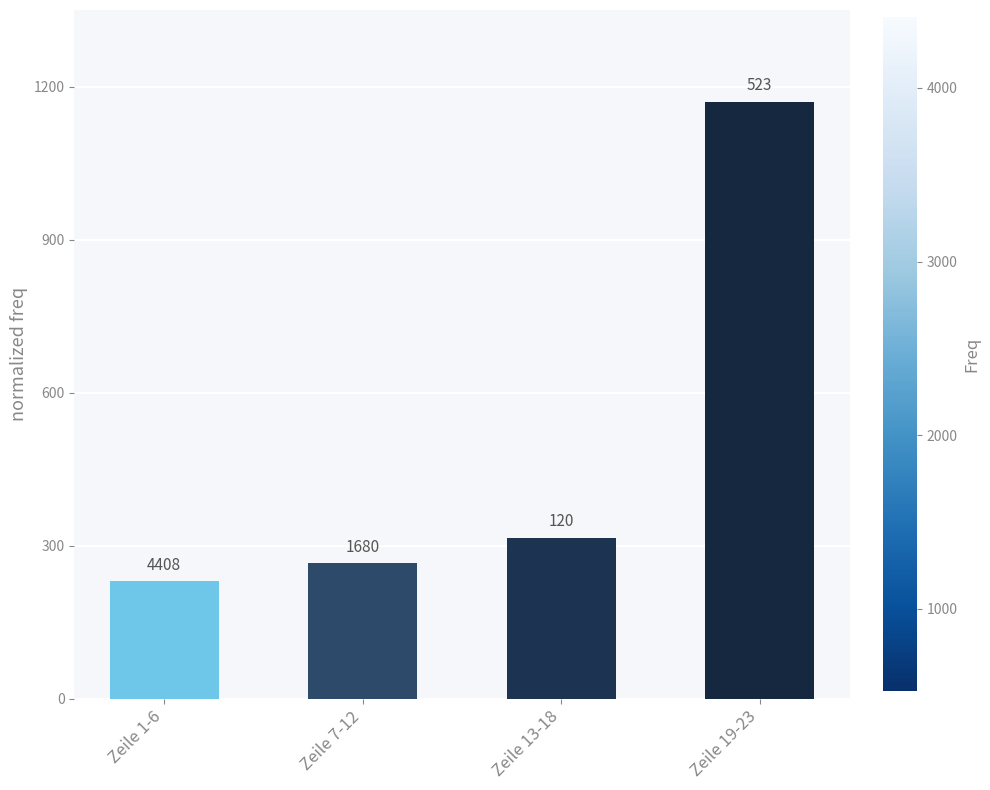

What value does the data have at Zeile 1-6?

230